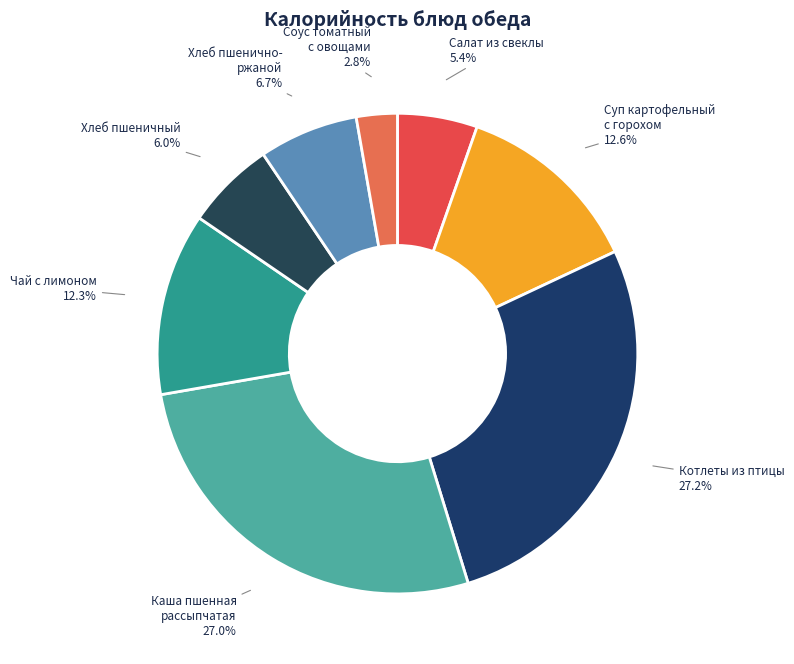

What percentage do Соус томатный с овощами and Каша пшенная рассыпчатая together represent?

29.8%